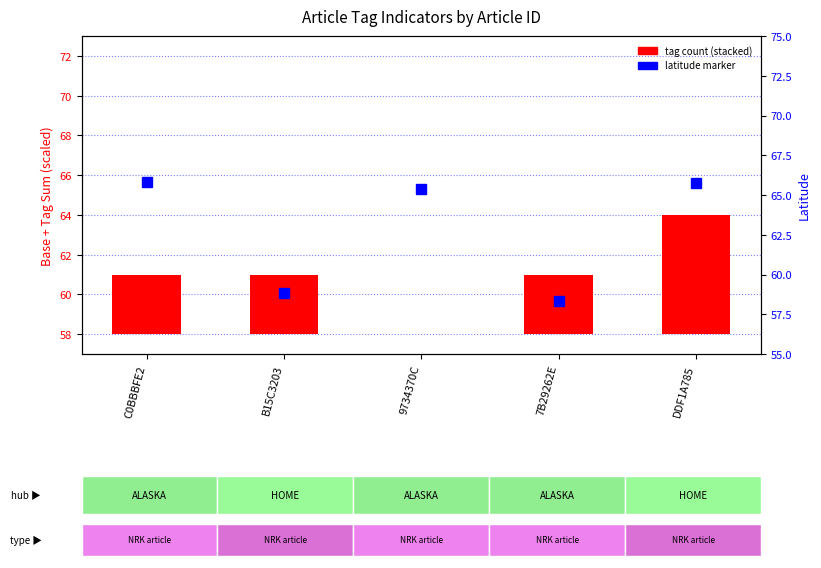

What is the average value?

3